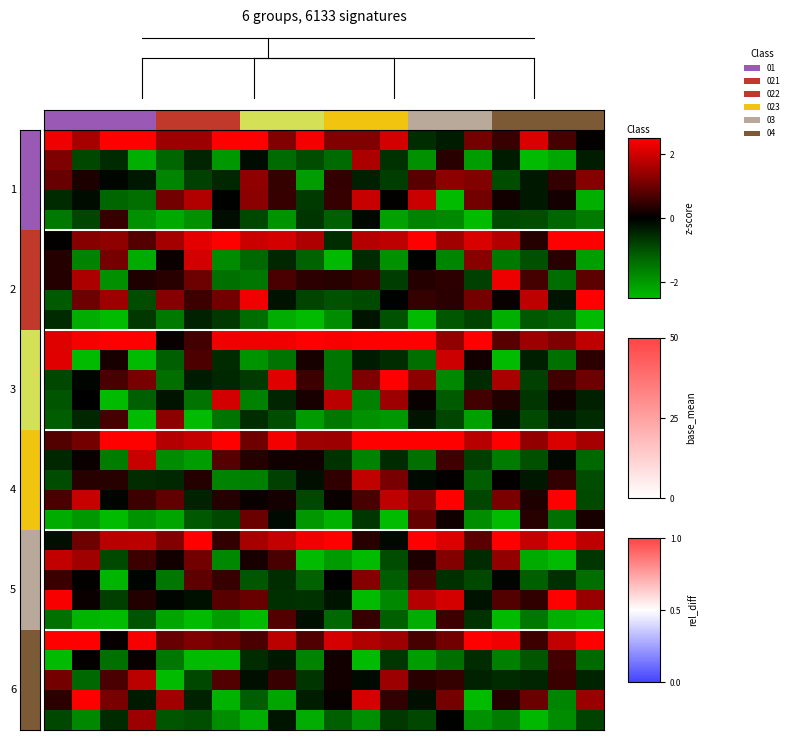

What is the smallest value displayed?

-3.8